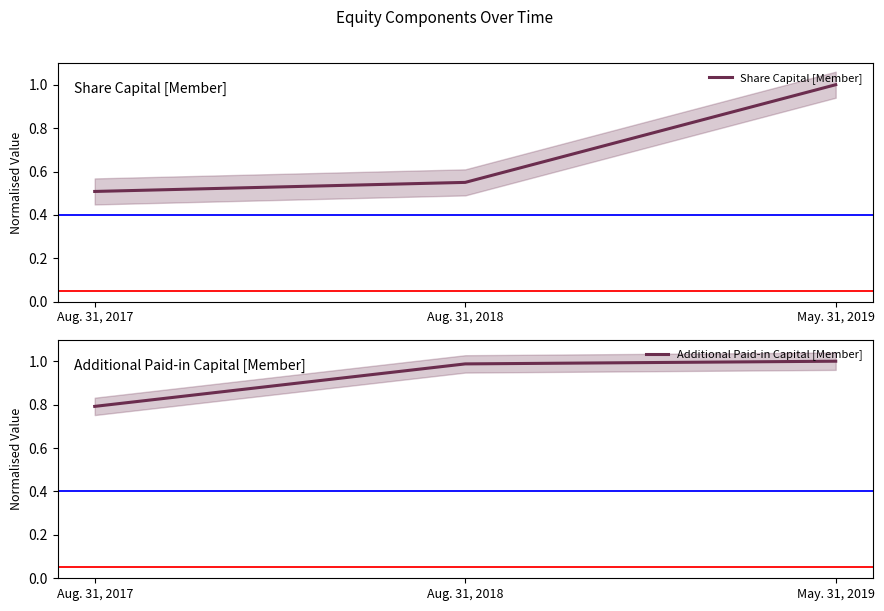

At which label does Additional Paid-in Capital [Member] reach its peak?

May. 31, 2019